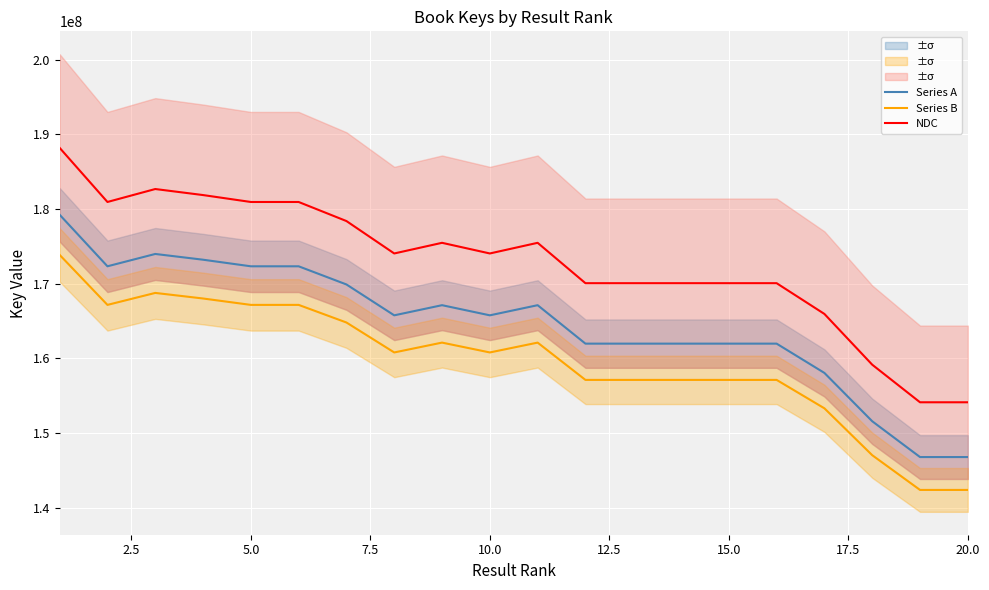

Is the value of Series A at 17.5 greater than the value of Series B at 20.0?

Yes